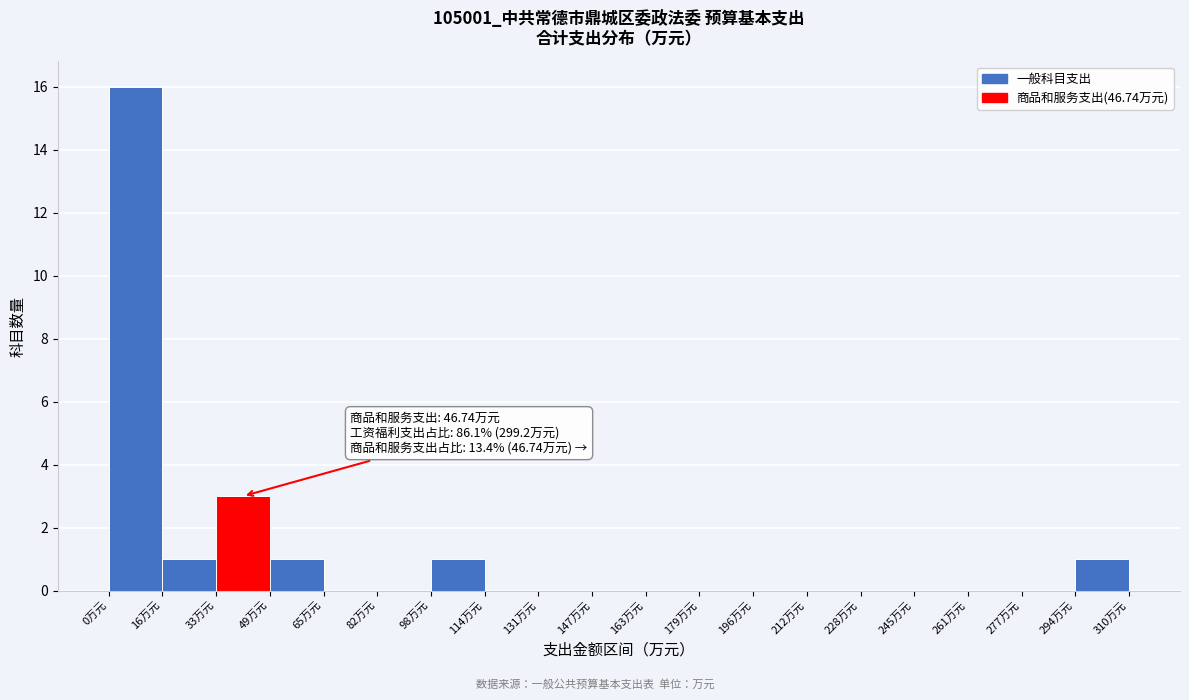

Which range on the x-axis has the tallest bar?

0 to 16